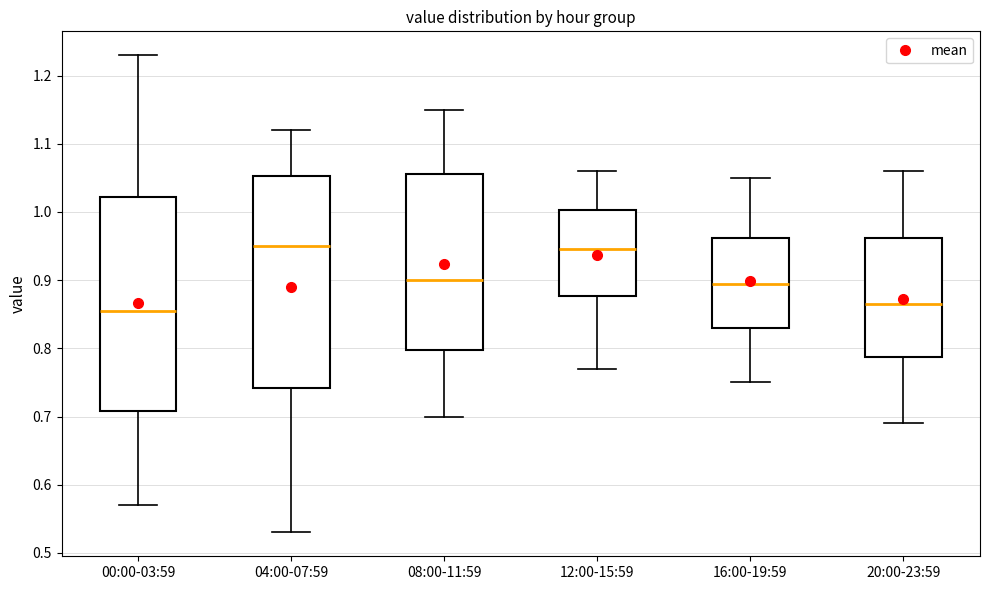

Reading left to right, transcribe this box plot: for each box, give where its median line is, the range the box spans, and where its two whiskers end, as read against the y-axis. The values are not printed on the chart, so give them approximately, as read against the axis.

00:00-03:59: median 0.86, box 0.71 to 1.02, whiskers 0.57 to 1.23
04:00-07:59: median 0.95, box 0.74 to 1.05, whiskers 0.53 to 1.12
08:00-11:59: median 0.90, box 0.80 to 1.06, whiskers 0.70 to 1.15
12:00-15:59: median 0.95, box 0.88 to 1.00, whiskers 0.77 to 1.06
16:00-19:59: median 0.90, box 0.83 to 0.96, whiskers 0.75 to 1.05
20:00-23:59: median 0.87, box 0.79 to 0.96, whiskers 0.69 to 1.06